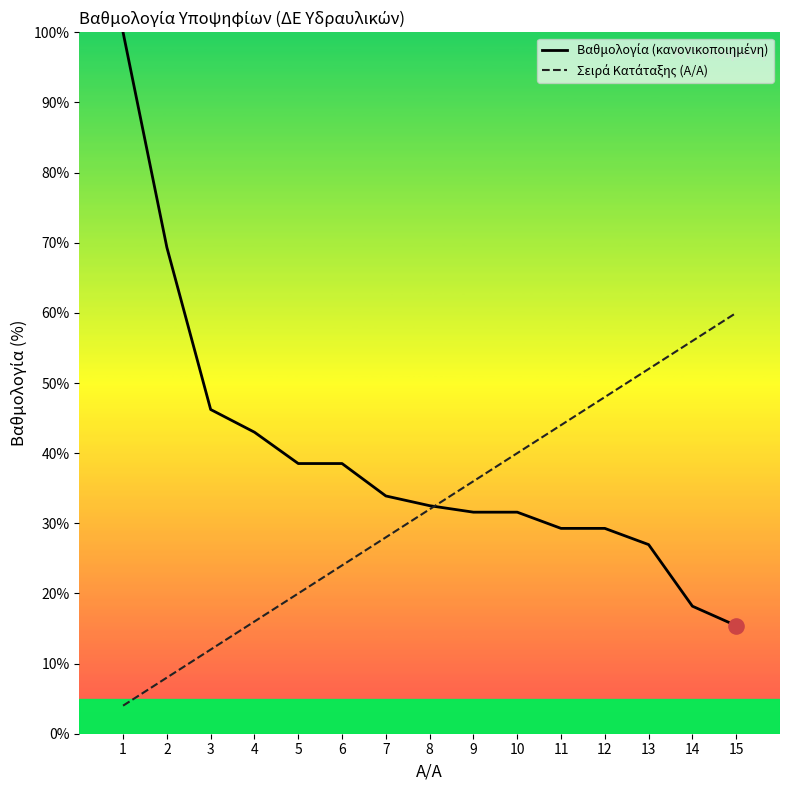

What is the total value across all series at 12?

77.3